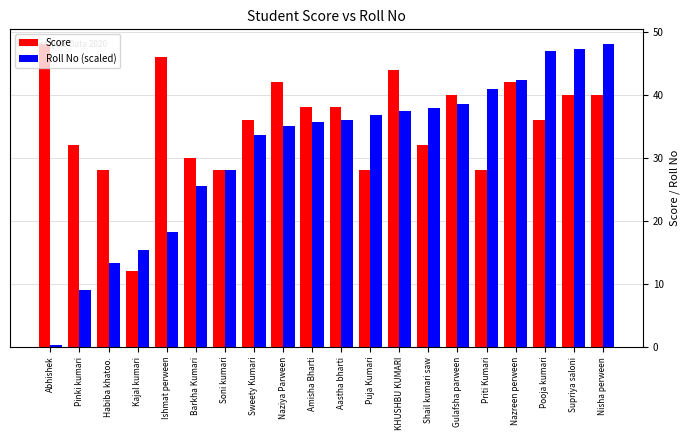

How many values in the Score series are below 38?

10